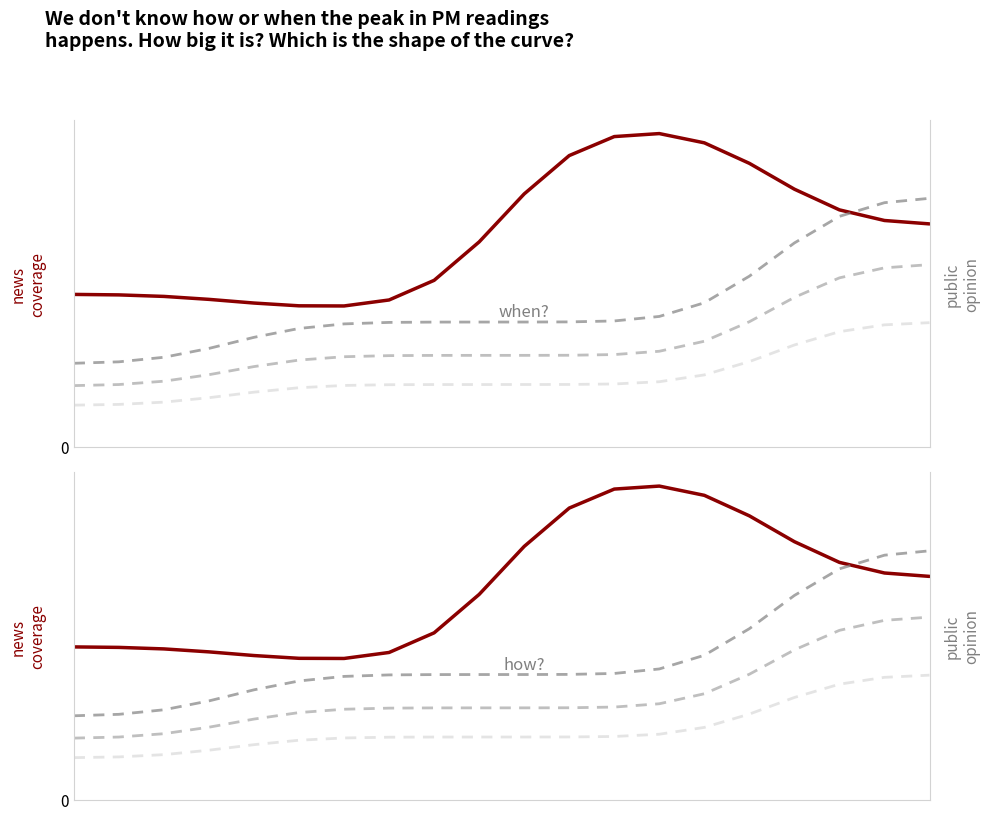

At how many categories does at least one series exceed 0?

20